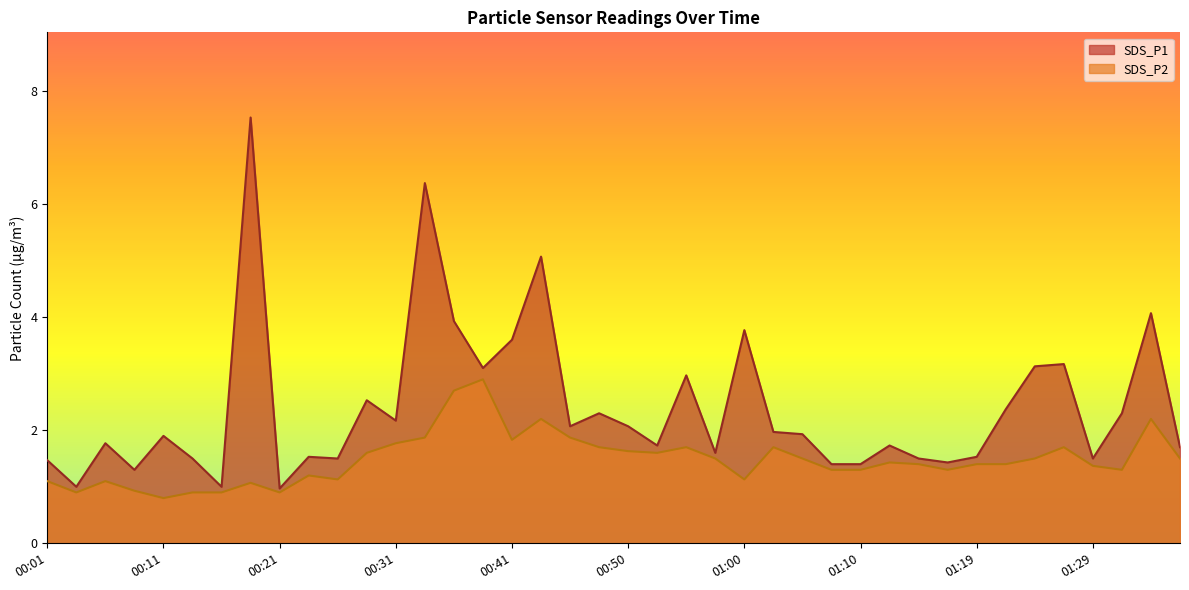

At which category is the sum across all series the highest?

00:19